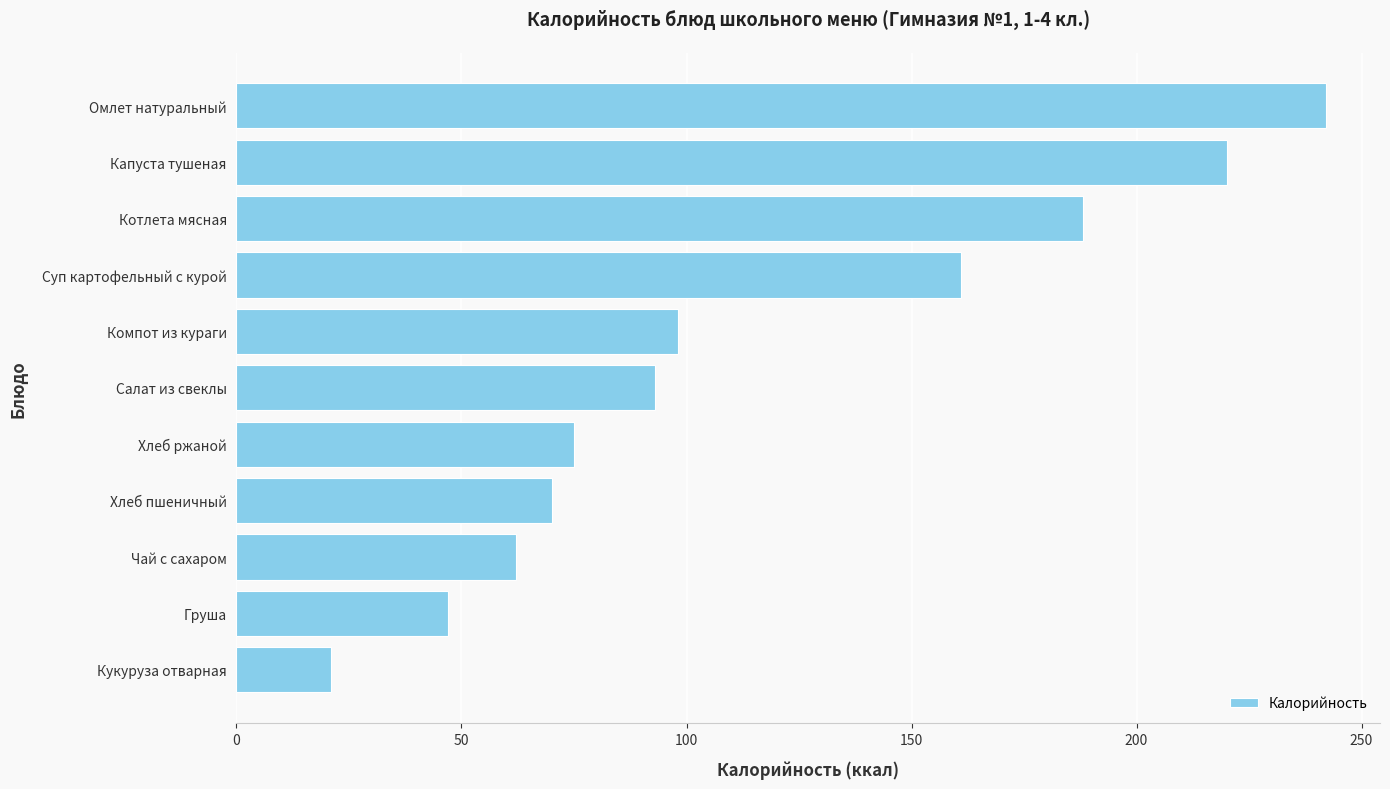

What is the sum of all values?

1277.1